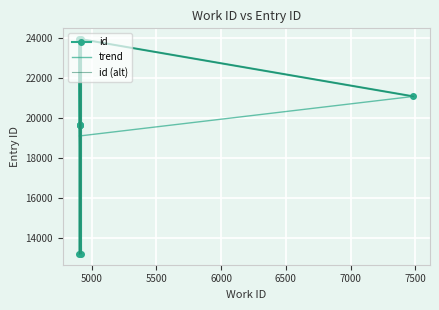

What is the maximum value for trend?

21078.5